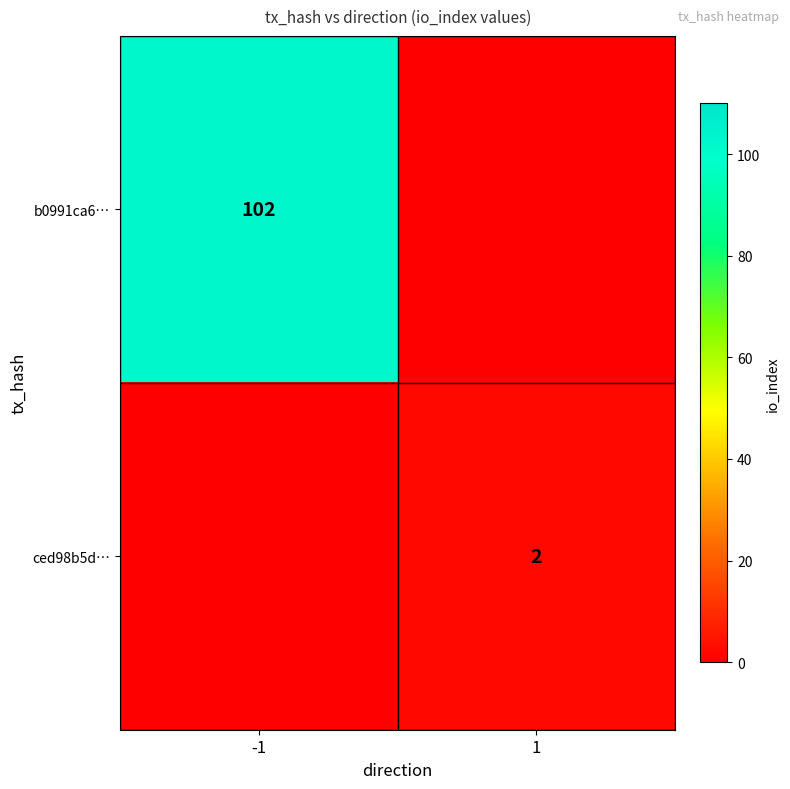

The value of ced98b5d… at 1 is 2. True or false?

True